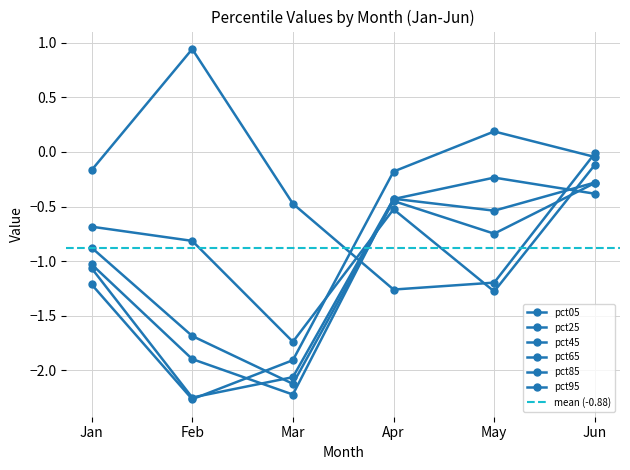

List the series in order of their peak value, lowest first.

pct65, pct45, pct25, pct85, pct05, pct95